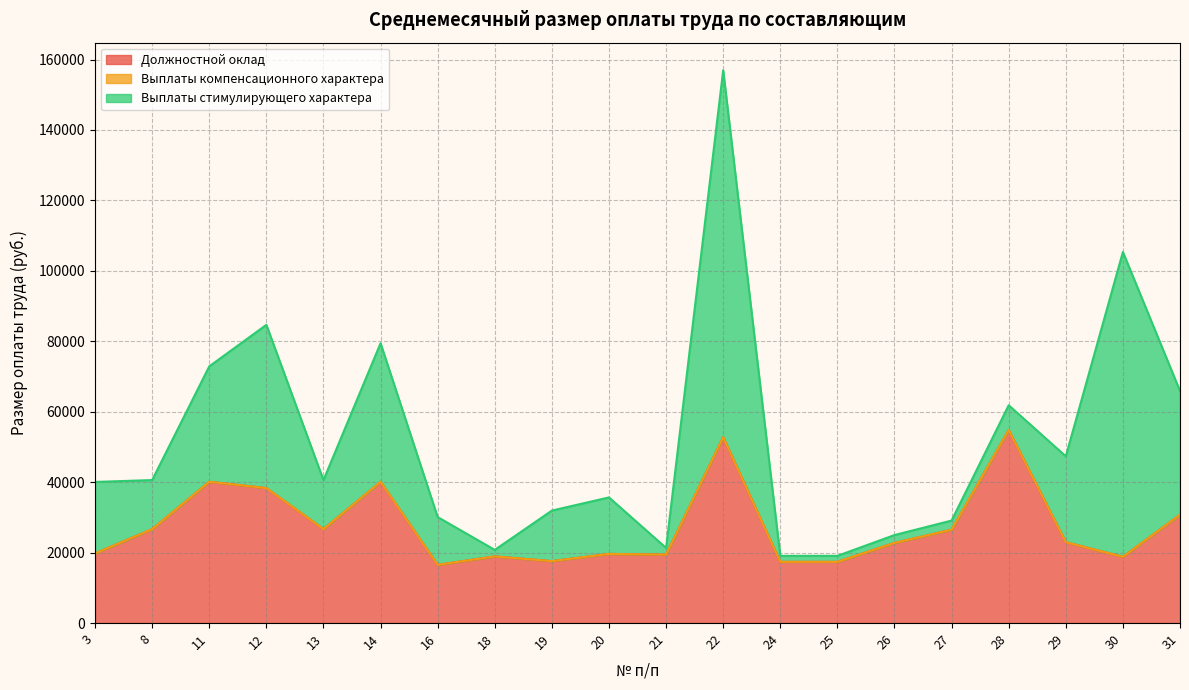

Between 21 and 22, which series saw the biggest shift?

Выплаты стимулирующего характера